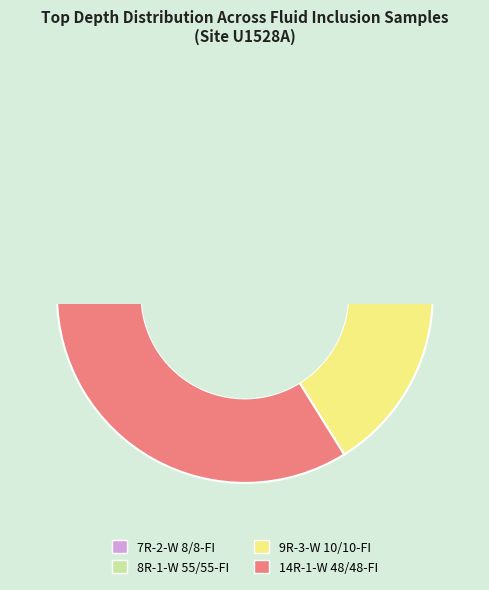

Rank the categories by value from lowest to highest.

7R-2-W 8/8-FI, 8R-1-W 55/55-FI, 9R-3-W 10/10-FI, 14R-1-W 48/48-FI